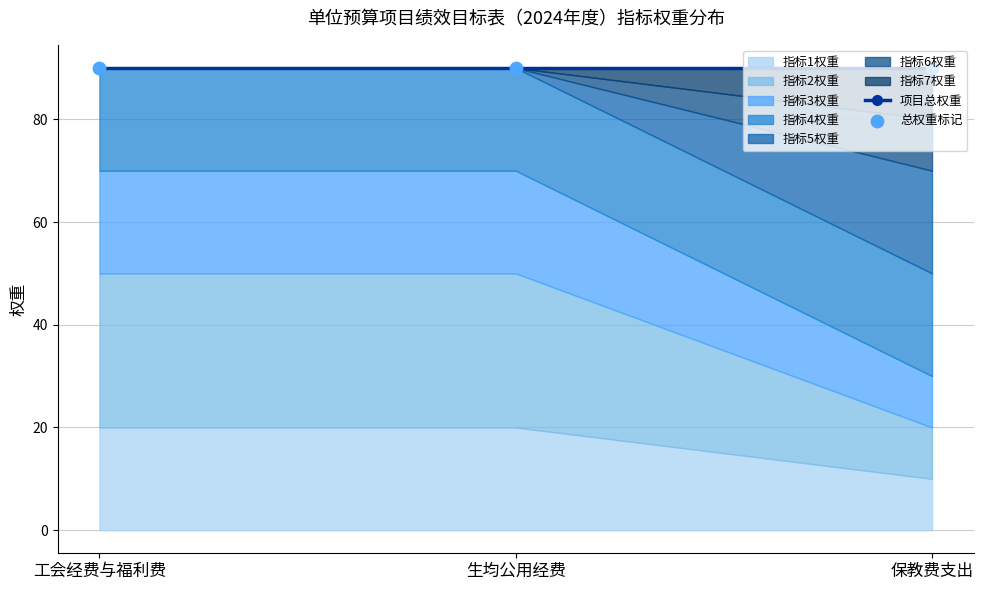

What is the change in value from 工会经费与福利费 to 保教费支出?

-10